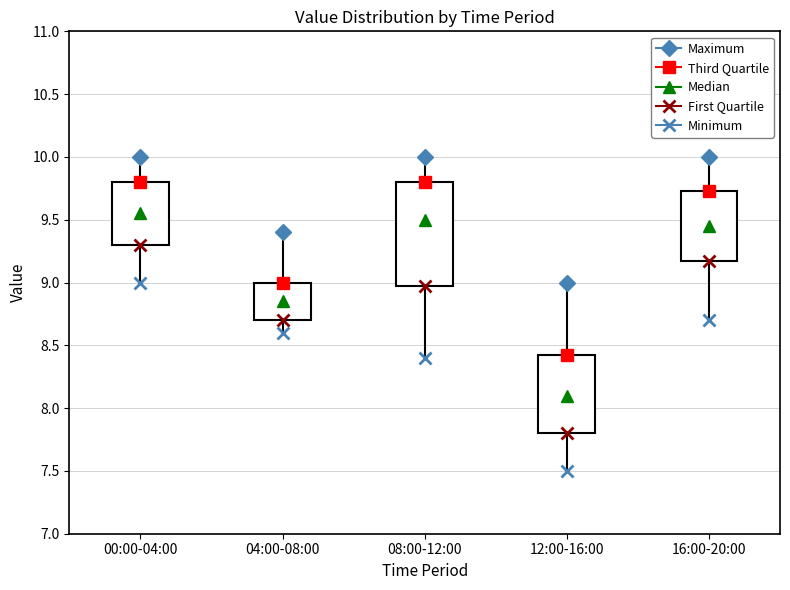

Reading left to right, transcribe this box plot: for each box, give where its median line is, the range the box spans, and where its two whiskers end, as read against the y-axis. The values are not printed on the chart, so give them approximately, as read against the axis.

00:00-04:00: median 9.55, box 9.30 to 9.80, whiskers 9.00 to 10.00
04:00-08:00: median 8.85, box 8.70 to 9.00, whiskers 8.60 to 9.40
08:00-12:00: median 9.50, box 9.00 to 9.80, whiskers 8.40 to 10.00
12:00-16:00: median 8.10, box 7.80 to 8.45, whiskers 7.50 to 9.00
16:00-20:00: median 9.45, box 9.20 to 9.75, whiskers 8.70 to 10.00